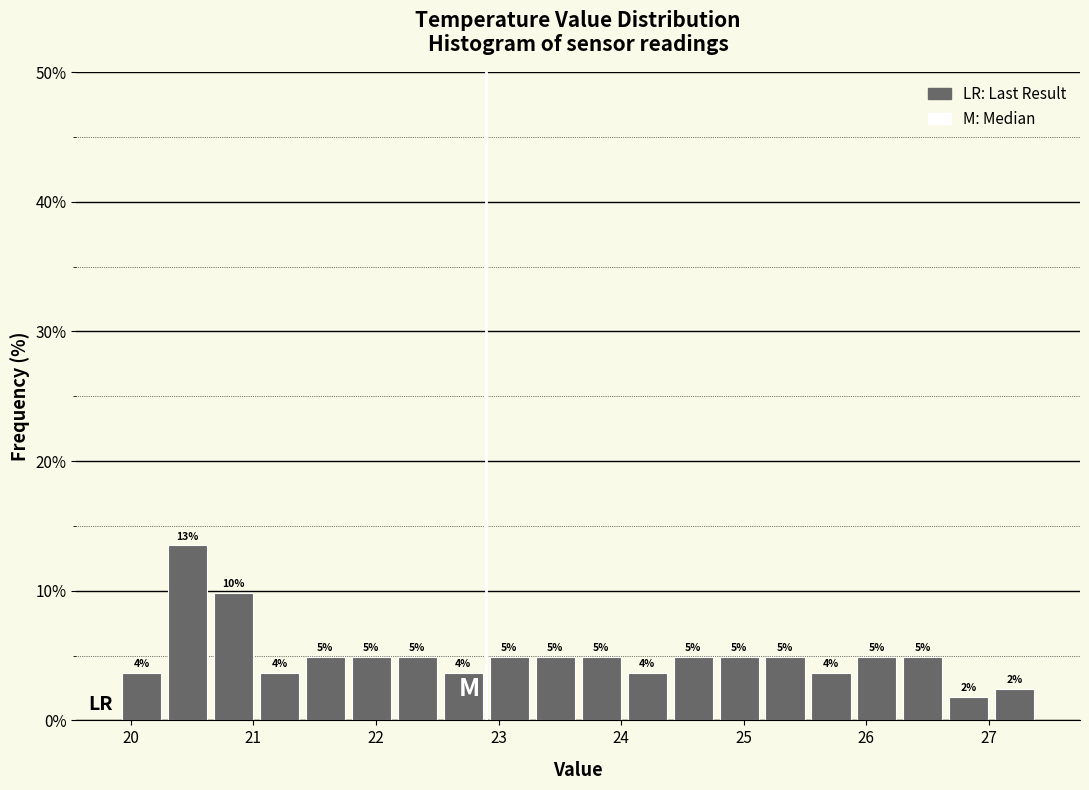

Around what value on the x-axis is the tallest bar? Give the approximate position of its centre, as read against the axis.

20.5